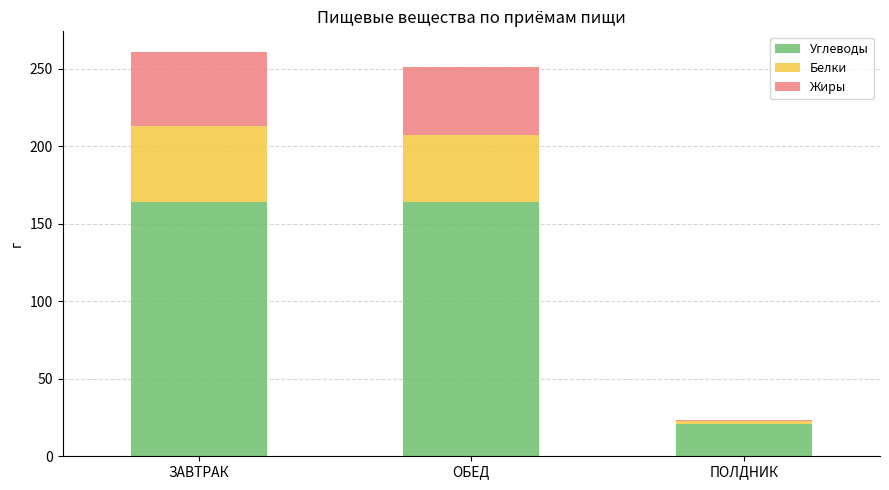

What is the total value across all series at ЗАВТРАК?

261.2